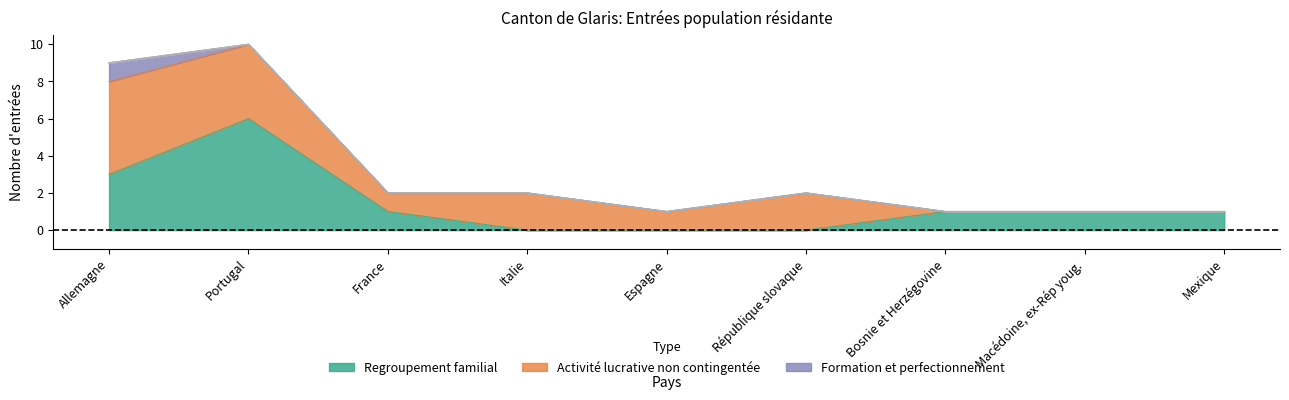

What is the total value across all series at France?

2